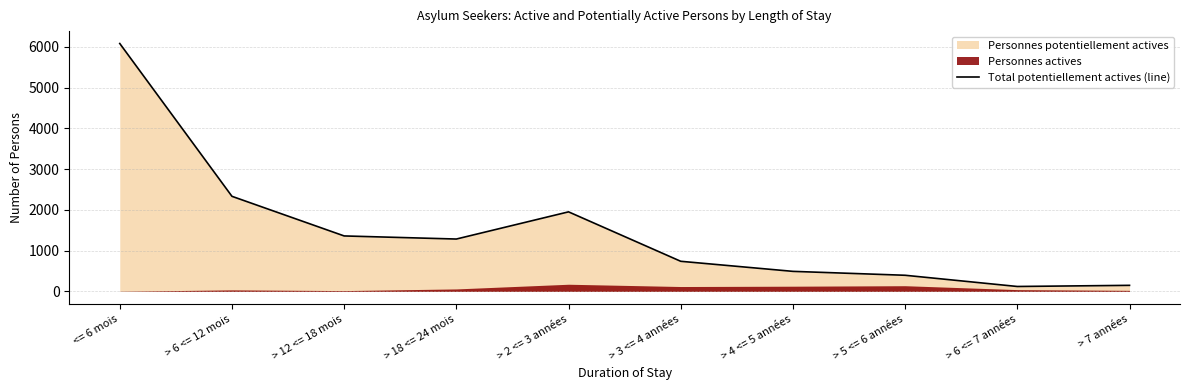

Reading left to right, list all the values displayed in this chart.

6082	2333	1361	1285	1952	739	492	396	121	149